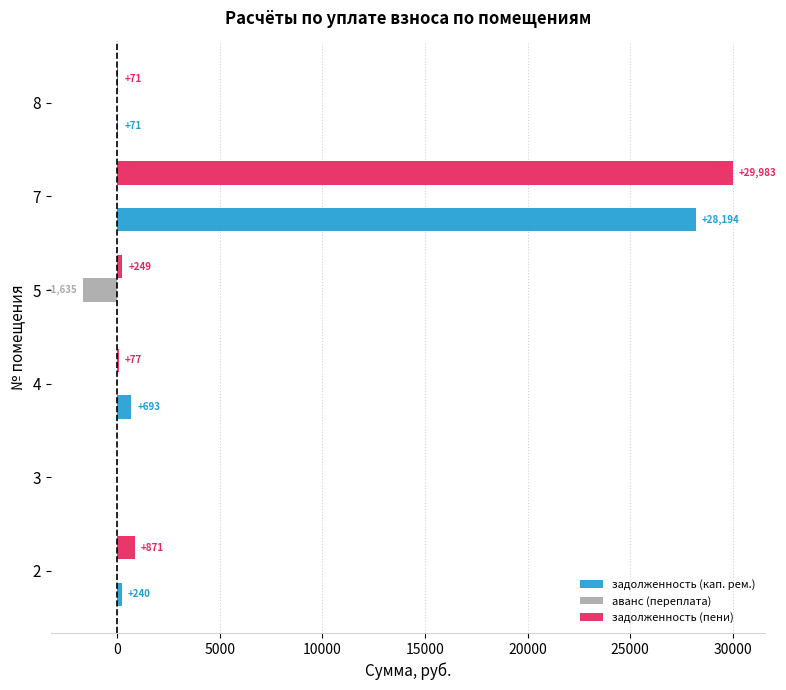

Which series changed the most between 3 and 7?

задолженность (пени)